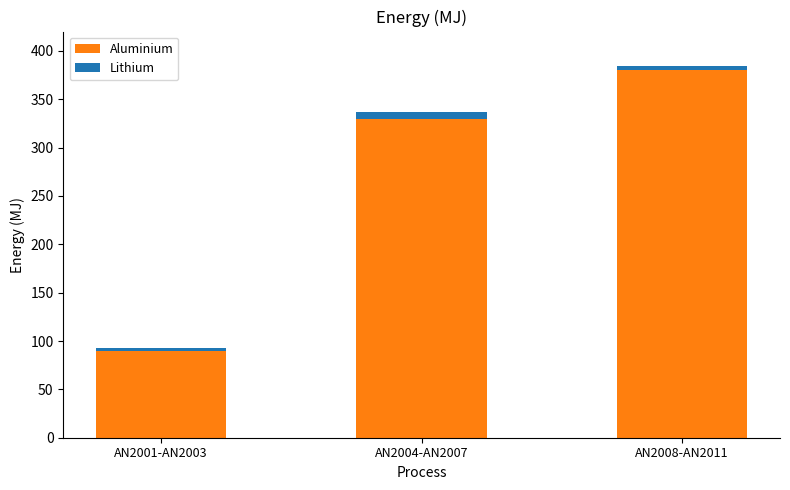

Reading left to right, transcribe the values for Aluminium.

AN2001-AN2003=90	AN2004-AN2007=330	AN2008-AN2011=380